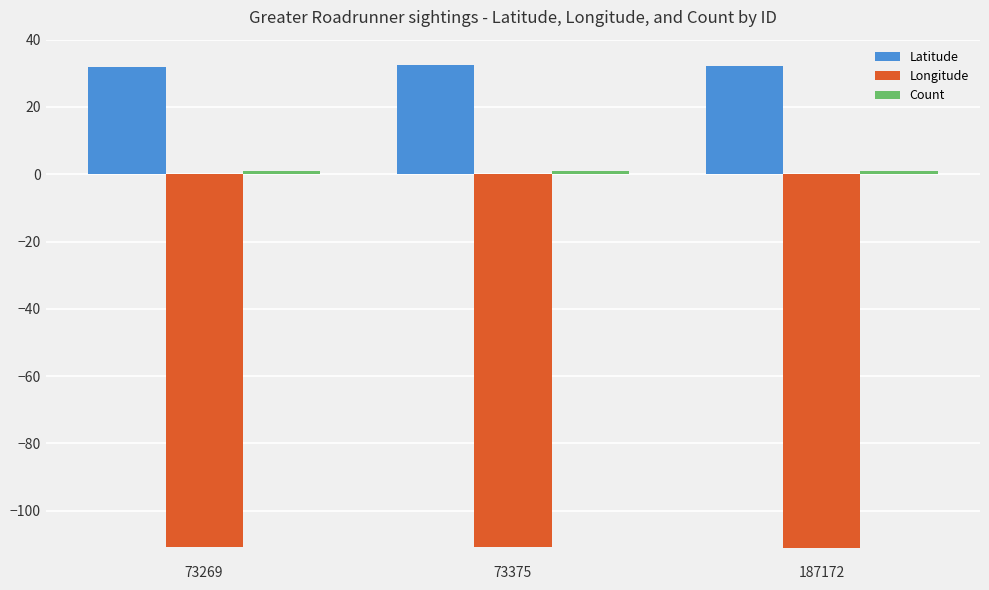

The value of Longitude at 187172 is -111.2. True or false?

True